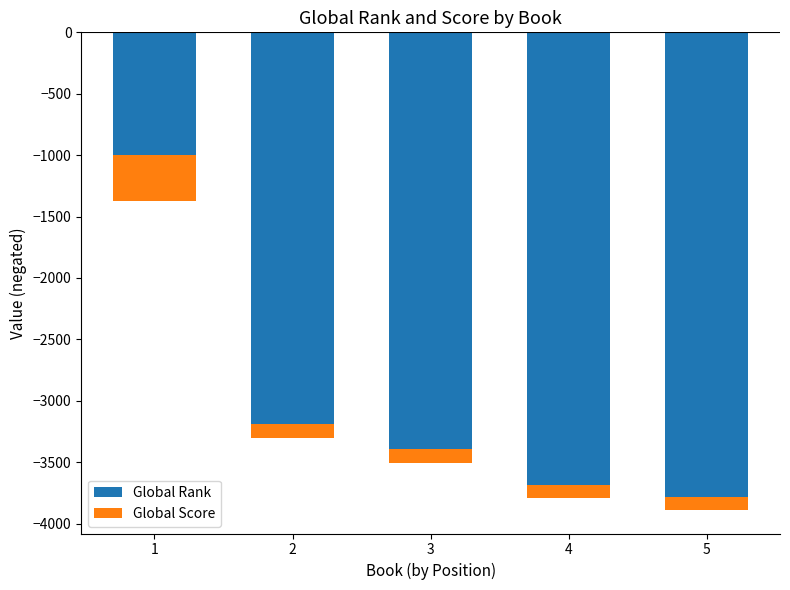

The value of Global Rank at 5 is -3784. True or false?

True